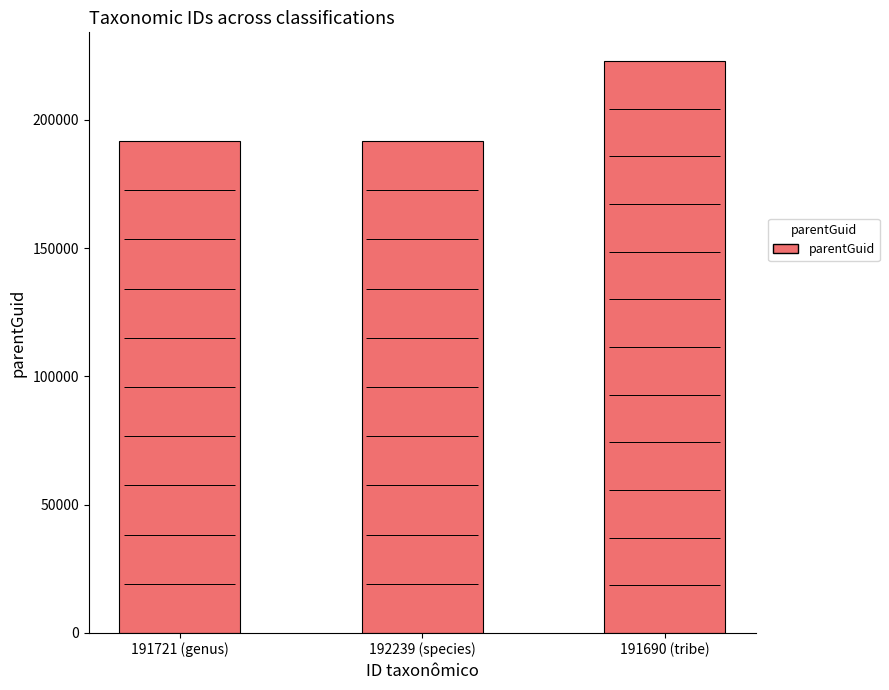

What is the label of the 2nd bar from the right?

192239 (species)